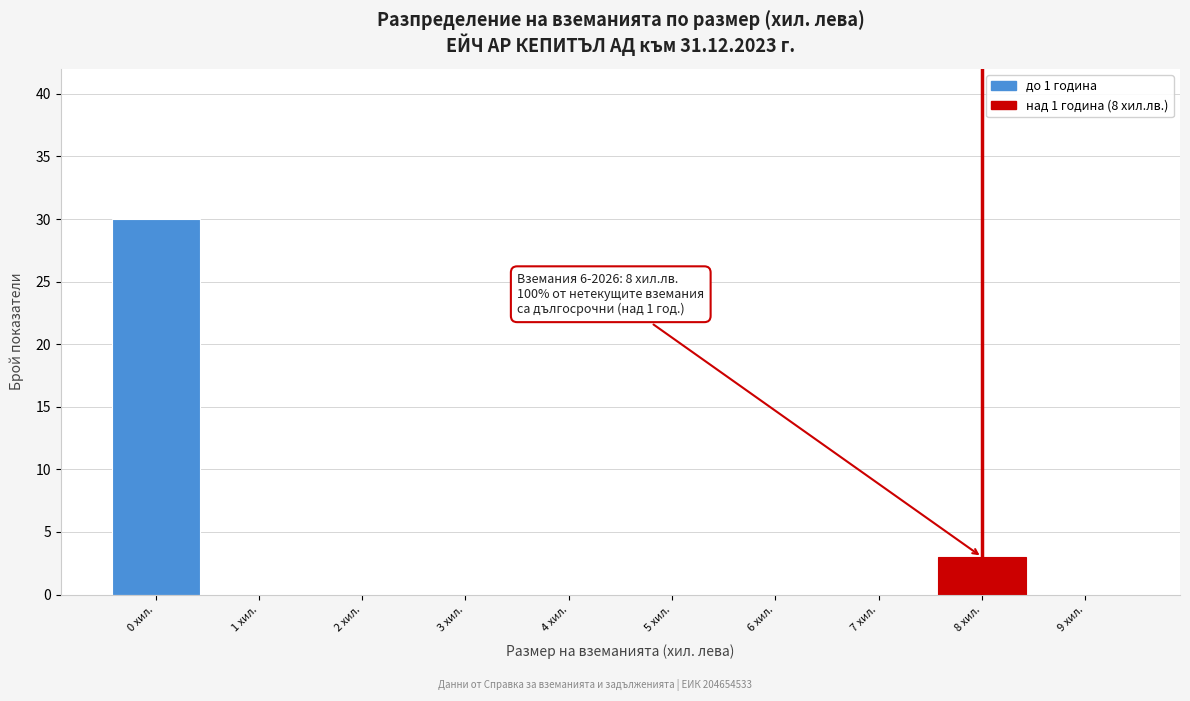

Which range on the x-axis has the tallest bar?

-0.5 to 0.5